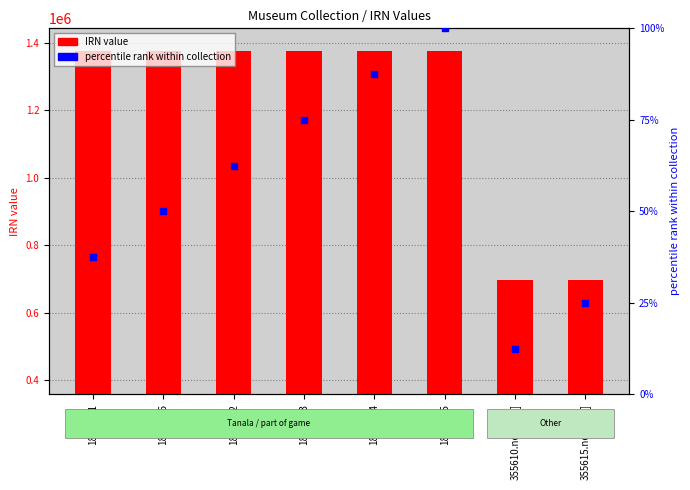

What is the total value across all series at 185513.6?

1015935.3